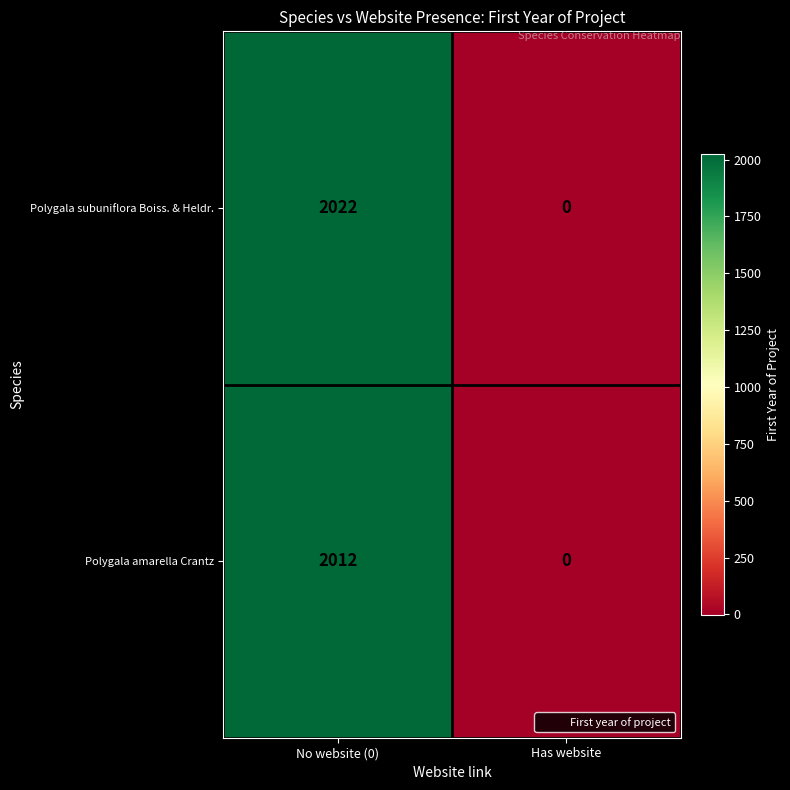

The Polygala amarella Crantz series shows 1278 at No website (0). True or false?

False